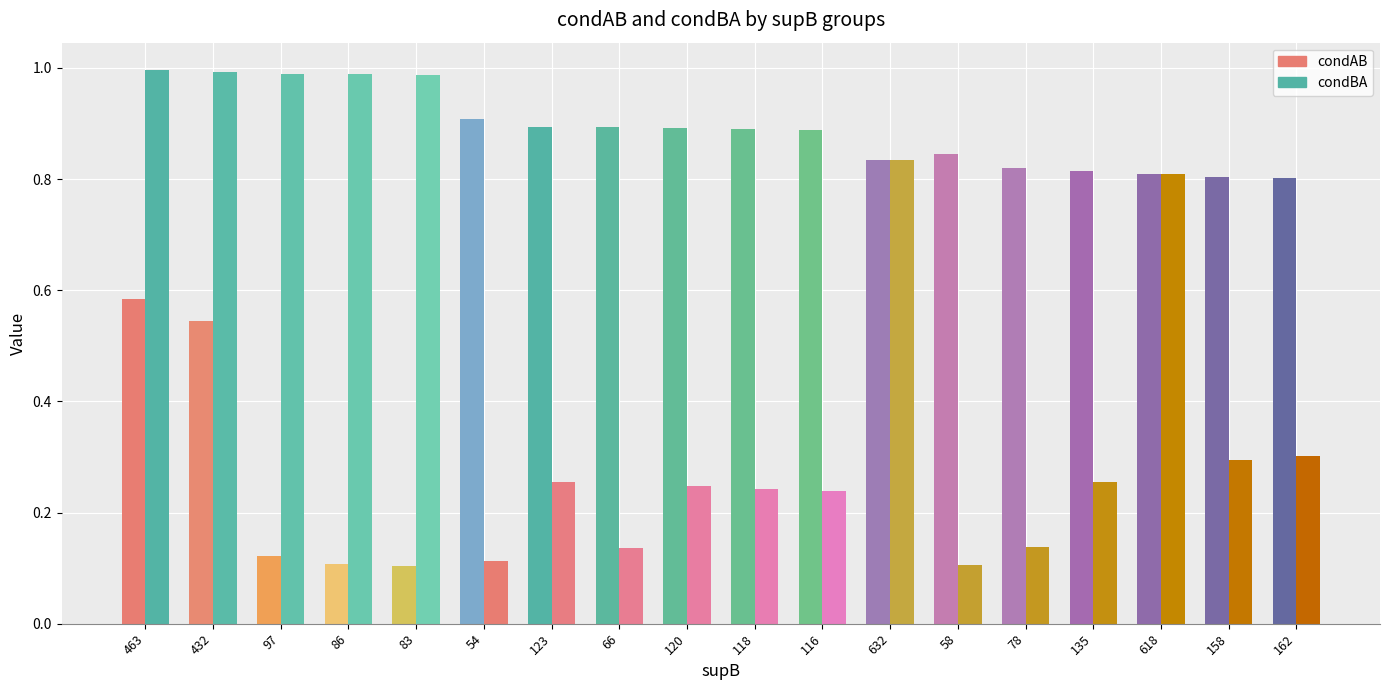

At which label does condBA reach its peak?

463